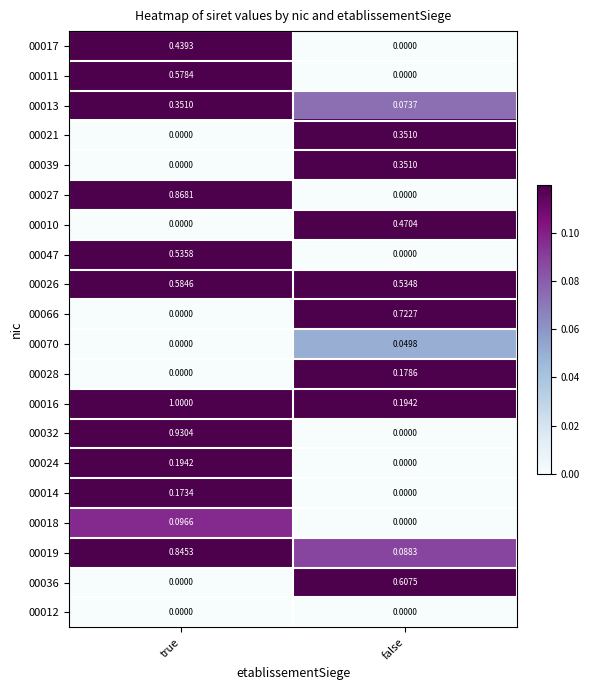

List the labels in order of 00019 value, largest first.

true, false